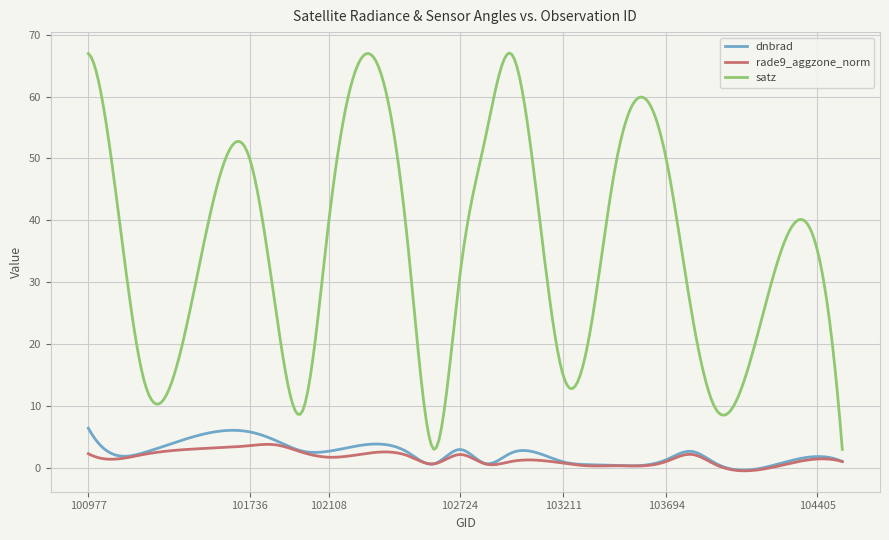

Which series has the widest spread of values?

satz